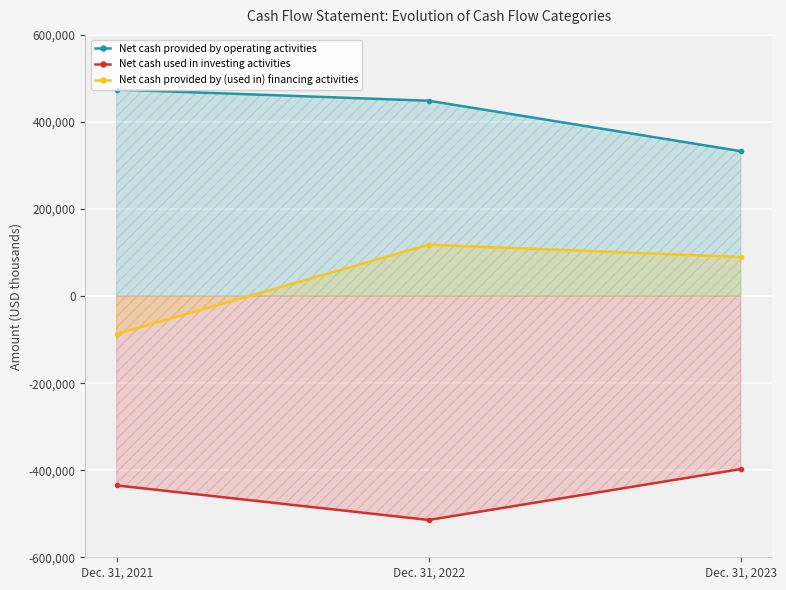

At which label does Net cash provided by (used in) financing activities first exceed 89668?

Dec. 31, 2022